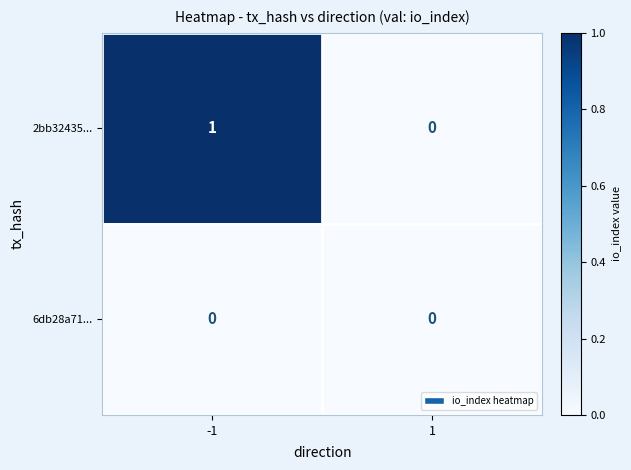

Rank the series at -1 from highest to lowest value.

2bb32435..., 6db28a71...